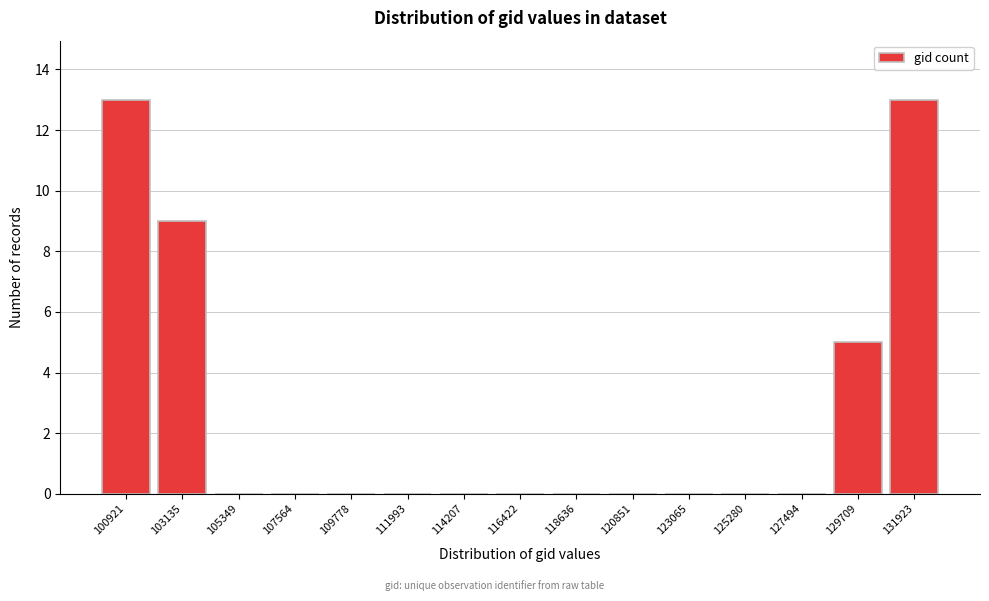

Reading right to left, transcribe all the data shown in this chart.

131923=13	129709=5	127494=0	125280=0	123065=0	120851=0	118636=0	116422=0	114207=0	111993=0	109778=0	107564=0	105349=0	103135=9	100921=13